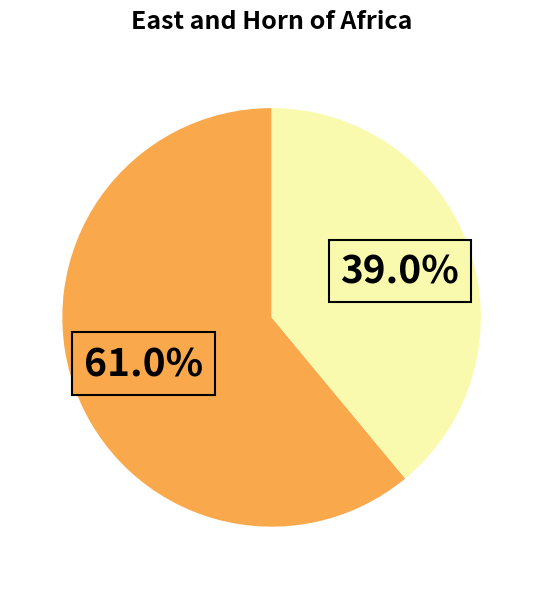

Does any single category account for the majority?

Yes